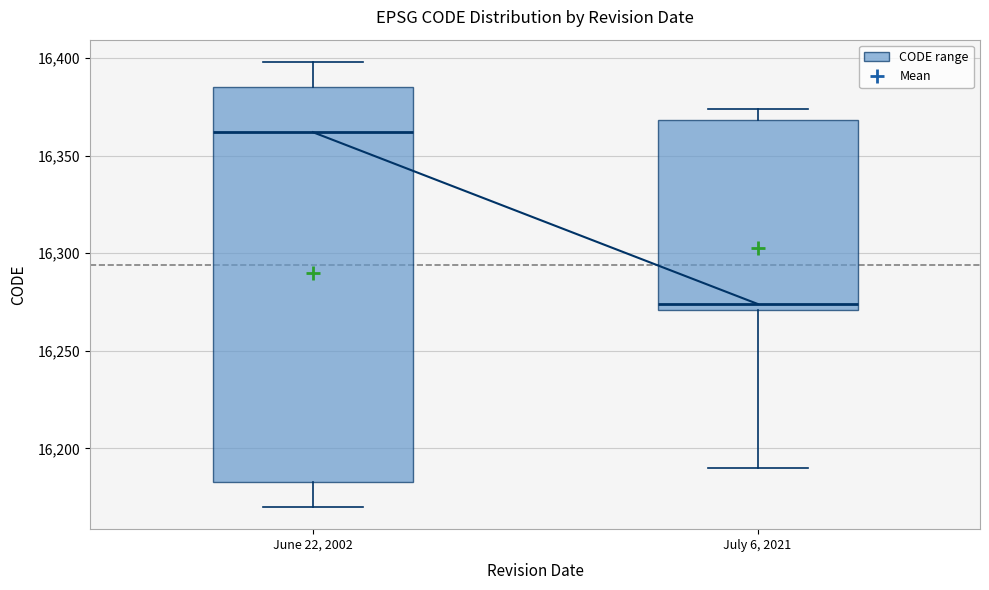

Reading left to right, transcribe this box plot: for each box, give where its median line is, the range the box spans, and where its two whiskers end, as read against the y-axis. The values are not printed on the chart, so give them approximately, as read against the axis.

June 22, 2002: median 16360, box 16185 to 16385, whiskers 16170 to 16400
July 6, 2021: median 16275, box 16270 to 16370, whiskers 16190 to 16375